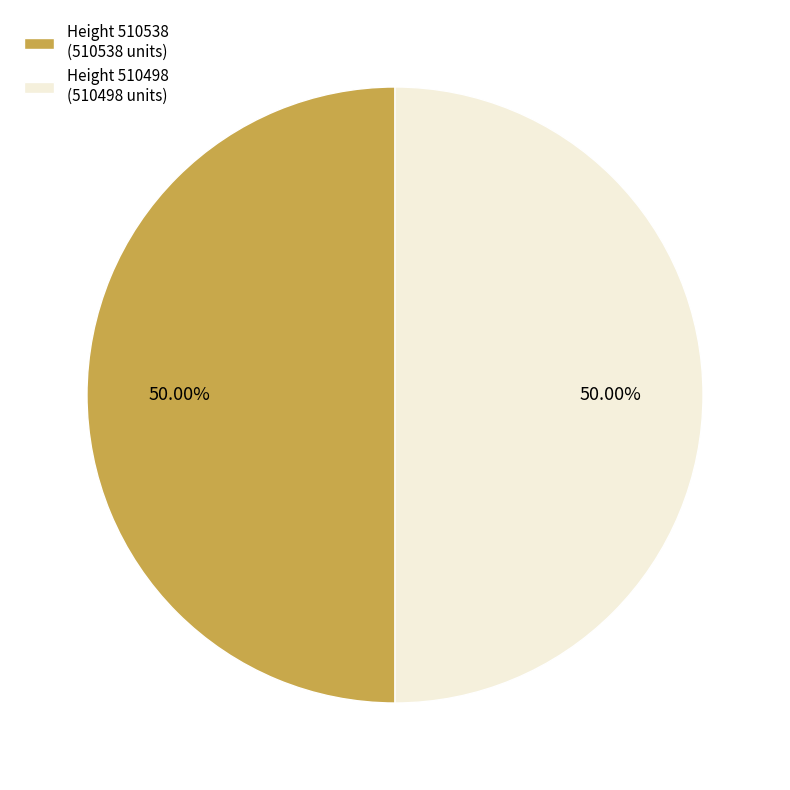

Combined, do Height 510498 (510498 units) and Height 510538 (510538 units) account for over 50%?

Yes